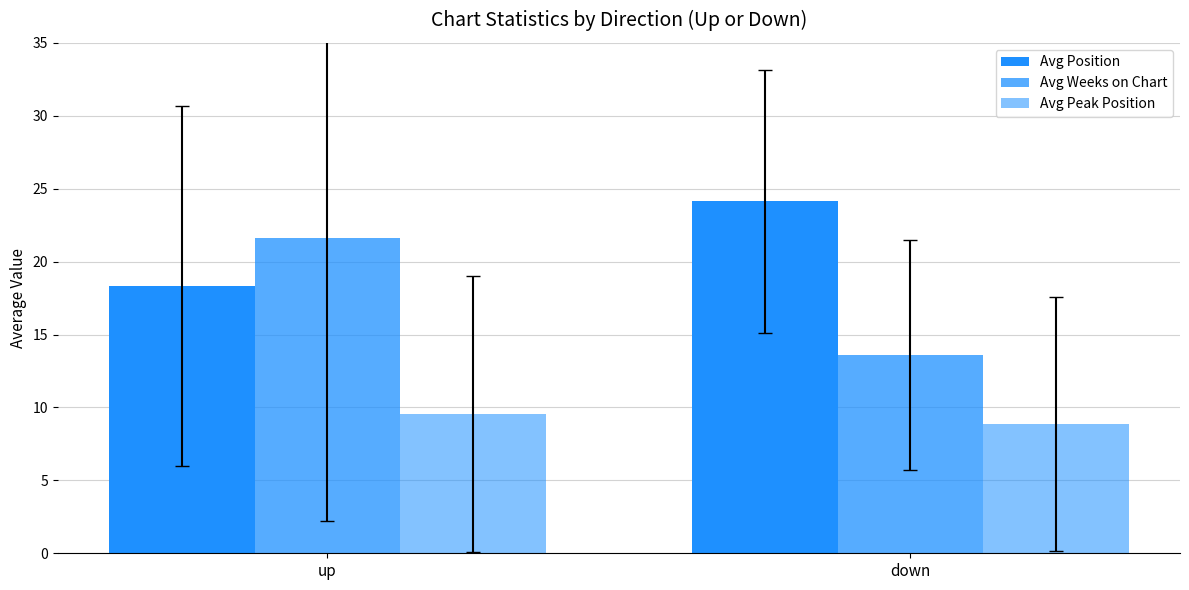

True or false: Avg Position has a value of 24.1 at down.

True